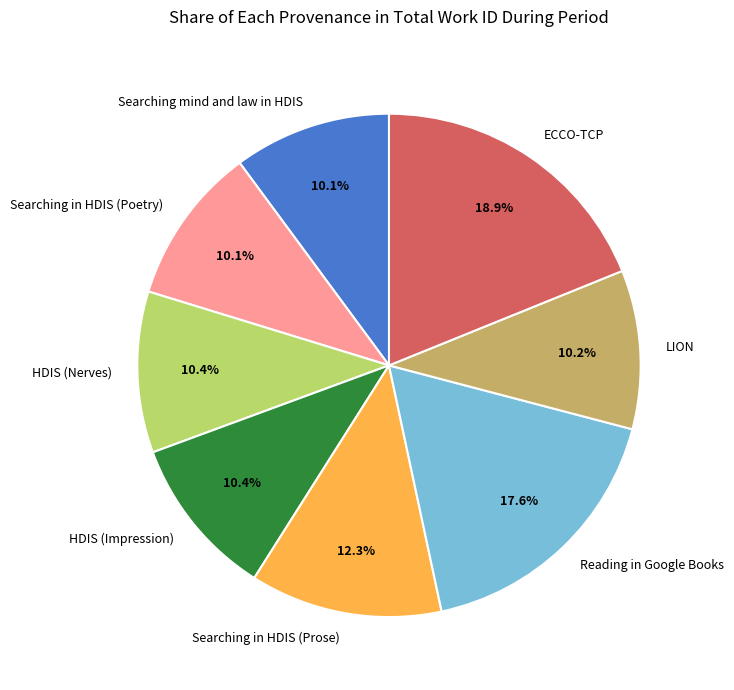

Approximately how many times larger is the value at LION compared to HDIS (Nerves)?

1.0